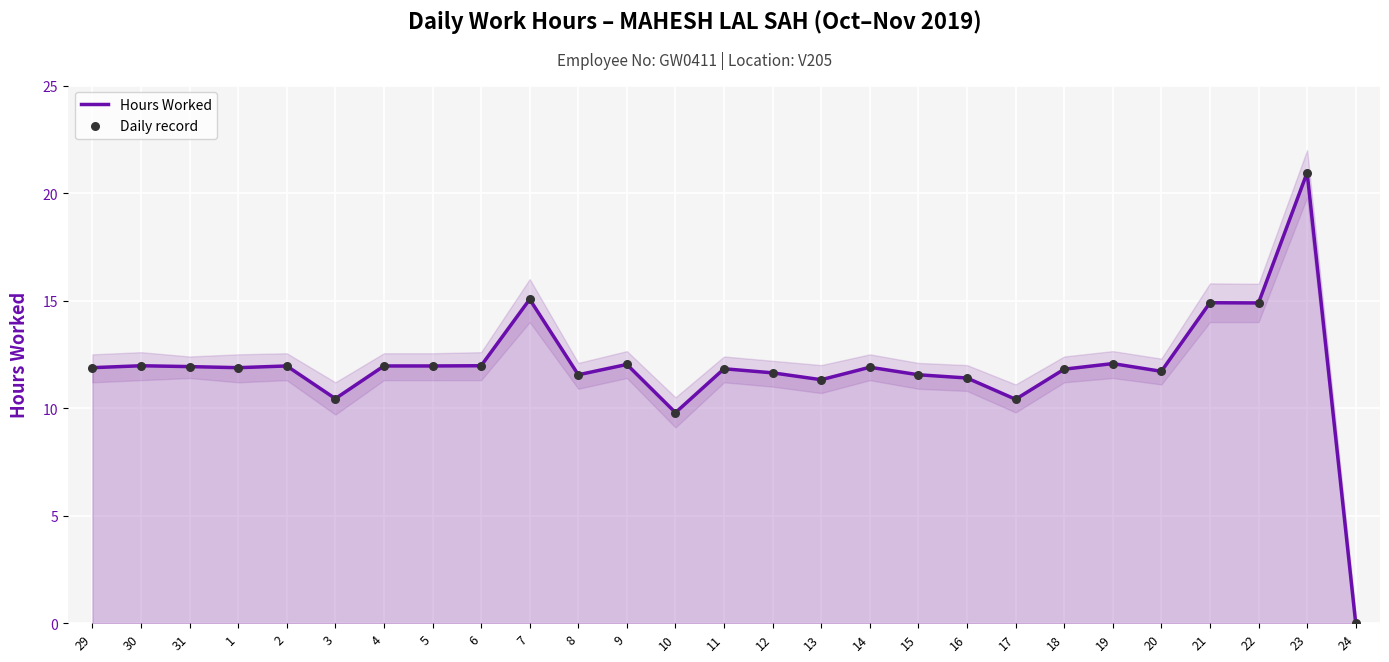

Which series has the largest total across all categories?

Hours Worked